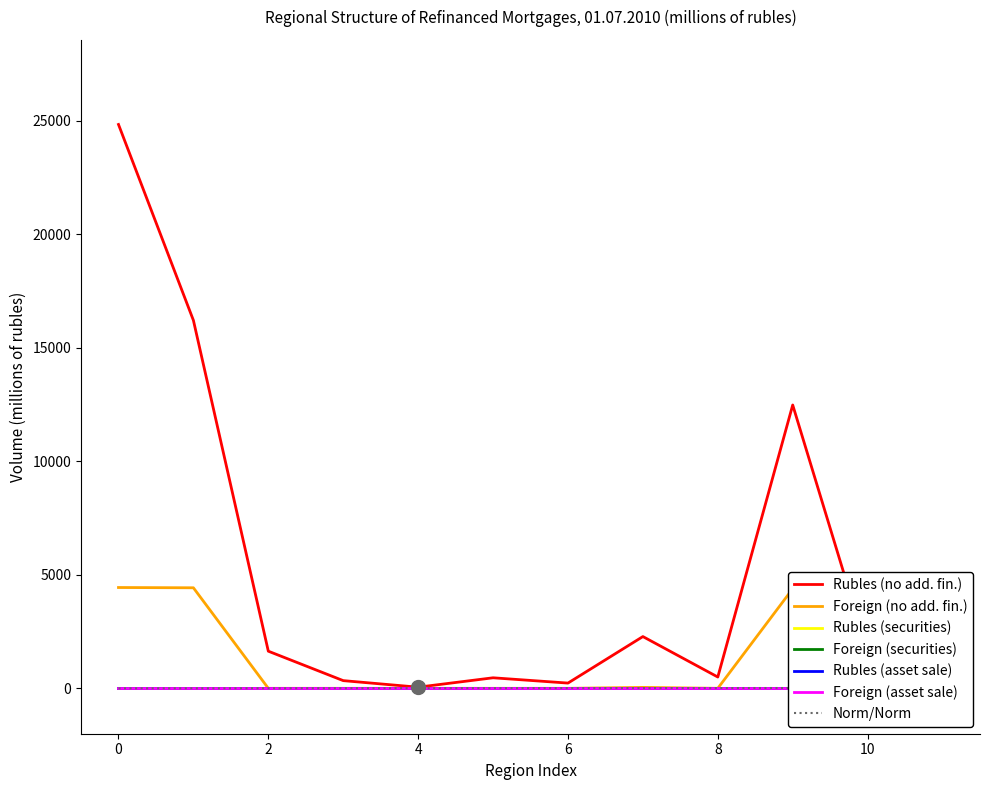

What is the maximum value for Rubles (no add. fin.)?

24840